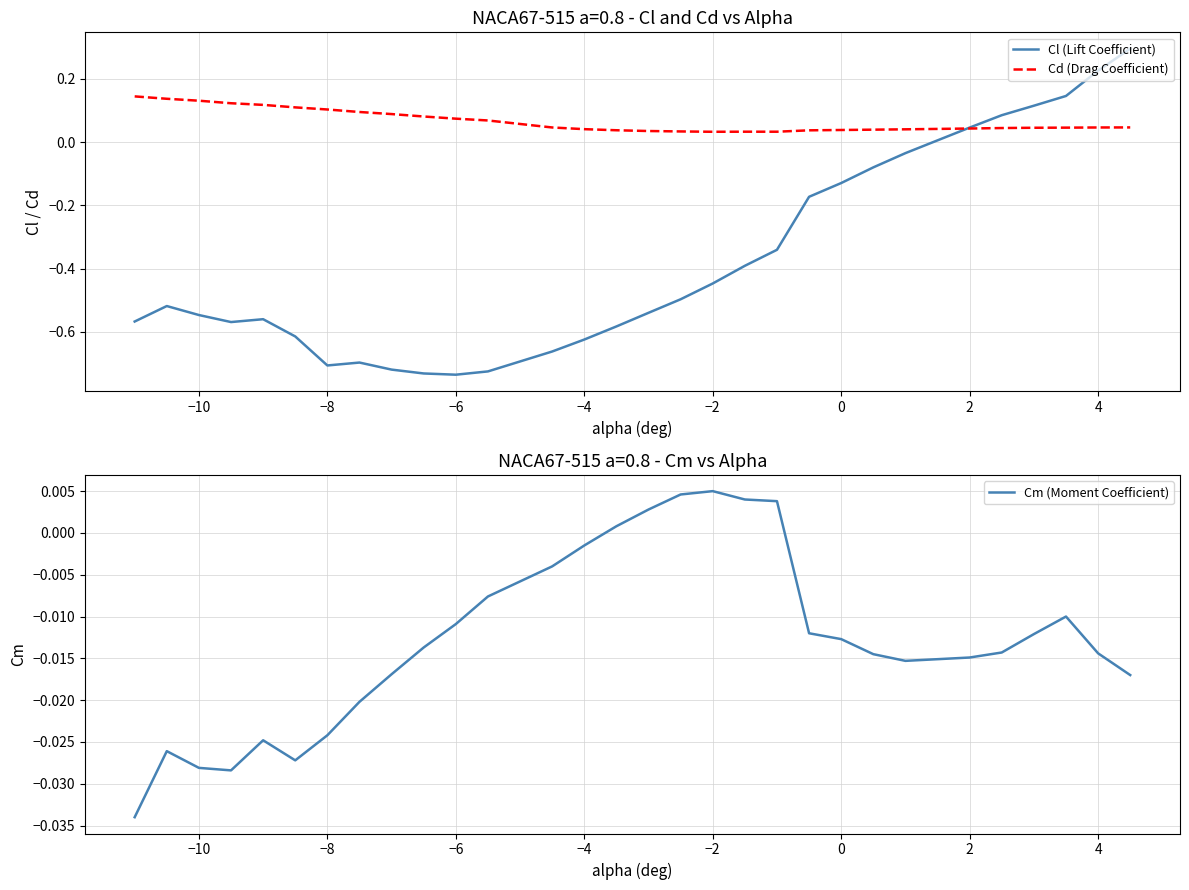

How many data points does each series have?

30